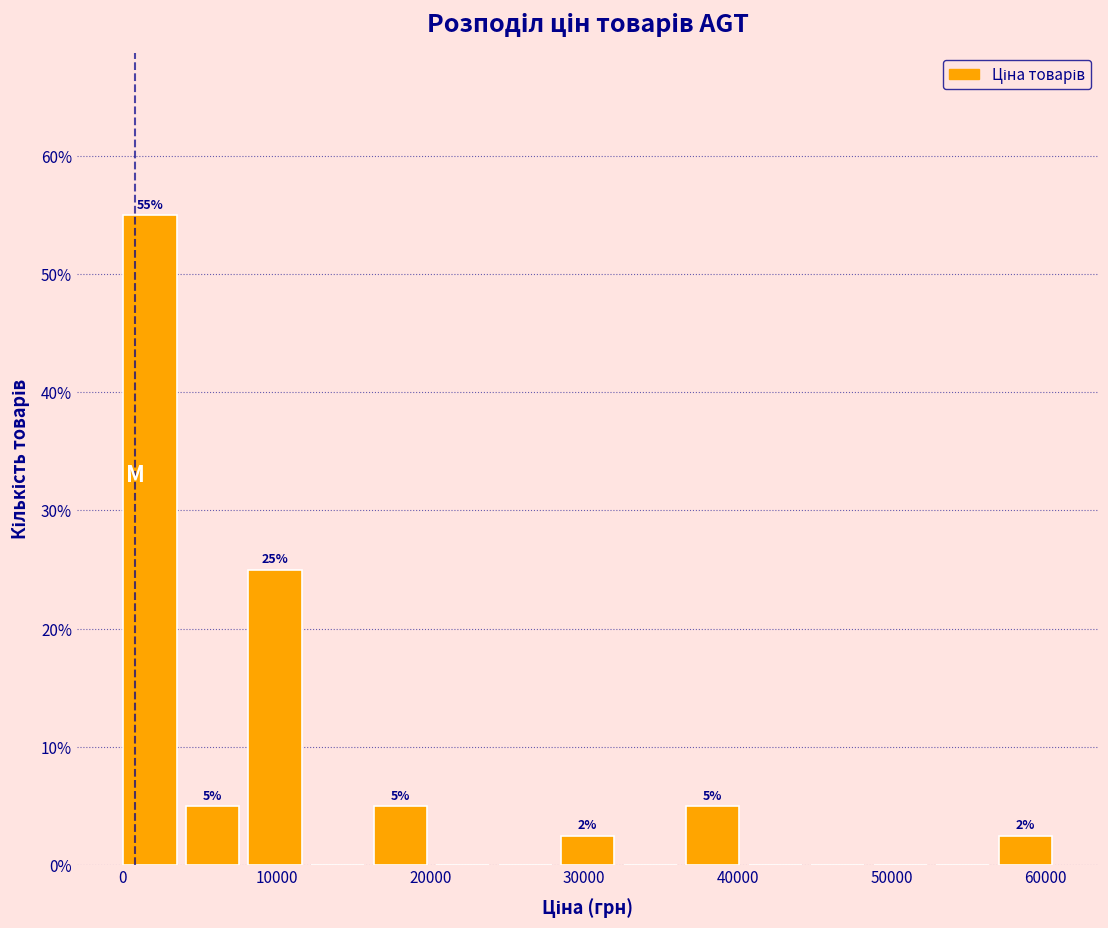

Over which range of the x-axis is the bar tallest?

0 to 4000